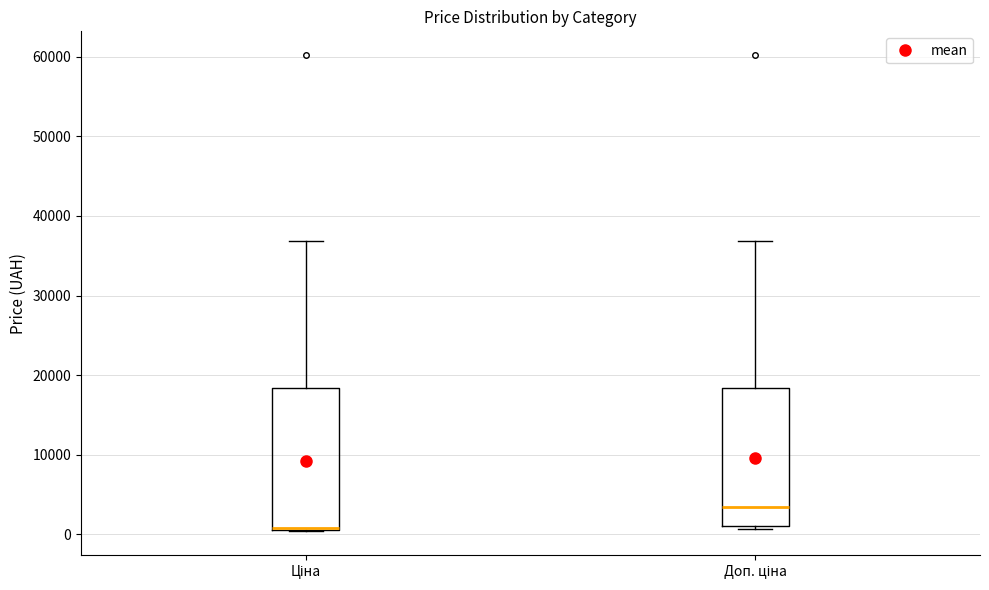

Where does the median line of the box for Доп. ціна sit on the y-axis? The values are not printed on the chart, so give them approximately, as read against the axis.

3000